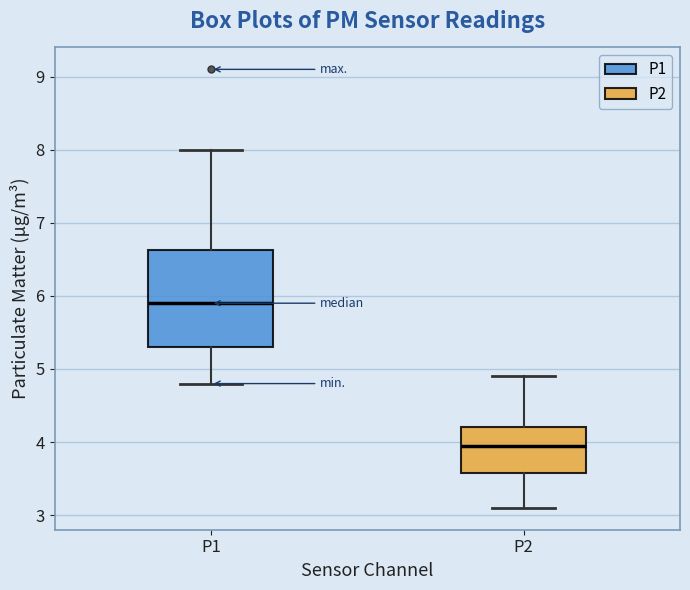

Reading left to right, read every box against the y-axis: the position of its median line, the range the box covers, and the ends of its whiskers. The values are not printed on the chart, so give them approximately, as read against the axis.

P1: median 5.9, box 5.3 to 6.6, whiskers 4.8 to 8.0
P2: median 4.0, box 3.6 to 4.2, whiskers 3.1 to 4.9